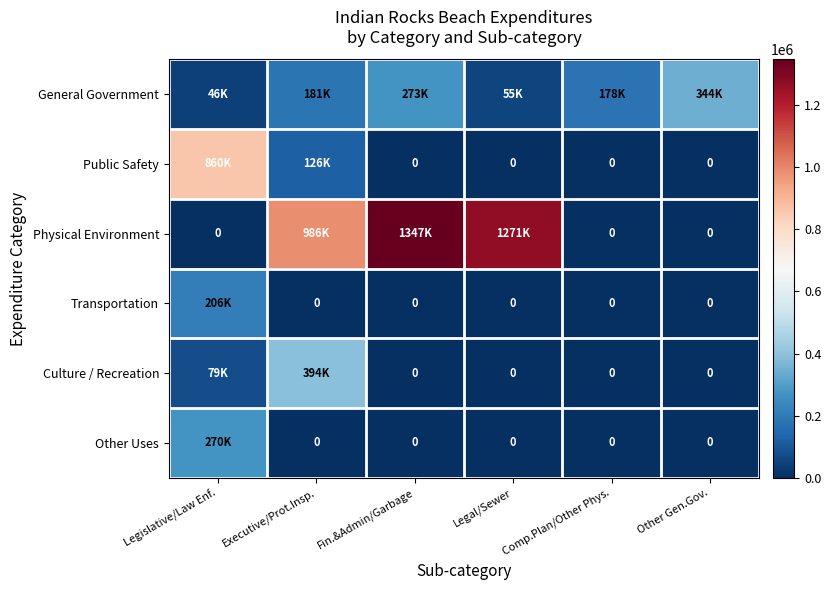

Which series changed the most between Fin.&Admin/Garbage and Other Gen.Gov.?

Physical Environment